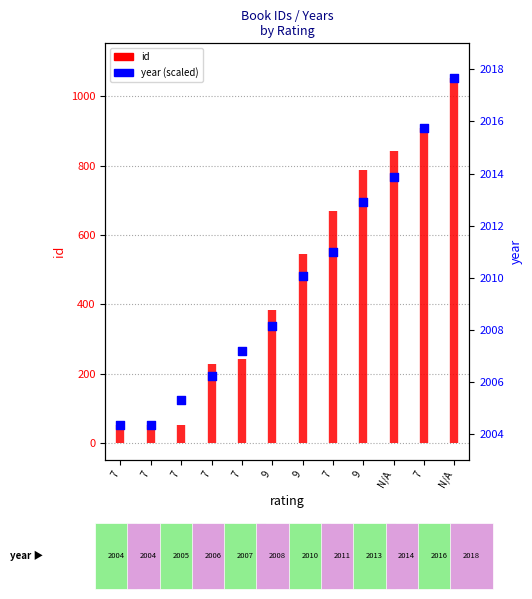

What is the change in value from 7 to N/A?

+1002.0